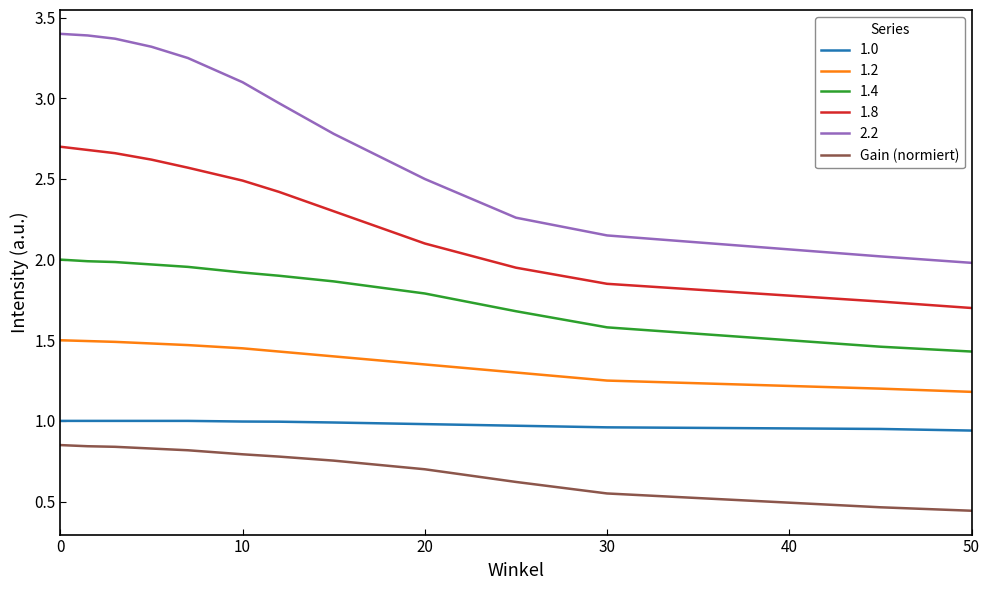

True or false: 1.8 and Gain (normiert) intersect in this chart.

False